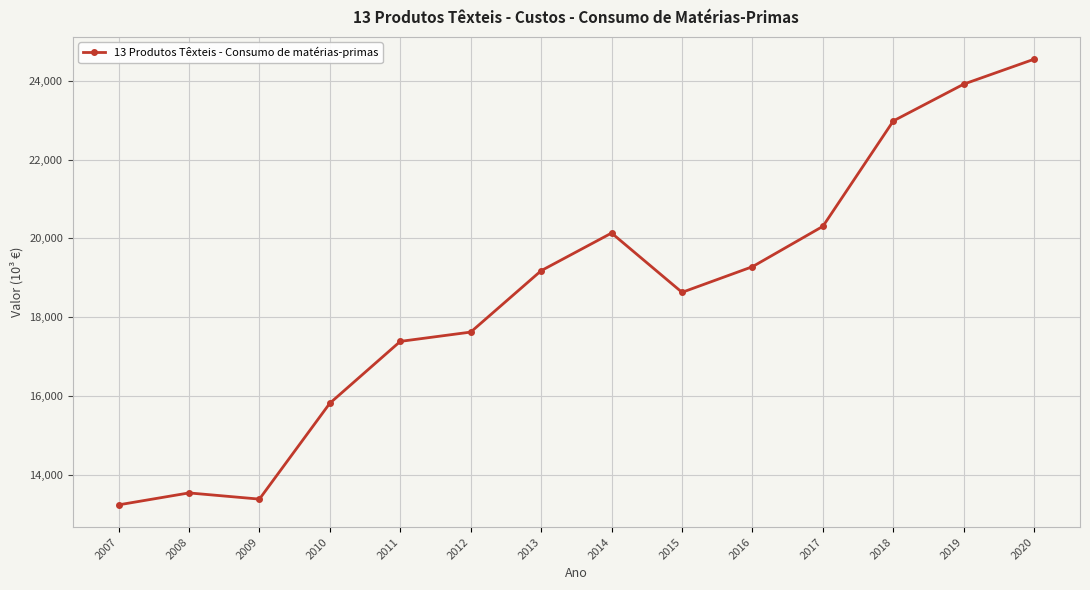

The value at 2017 is 20305.6. True or false?

True